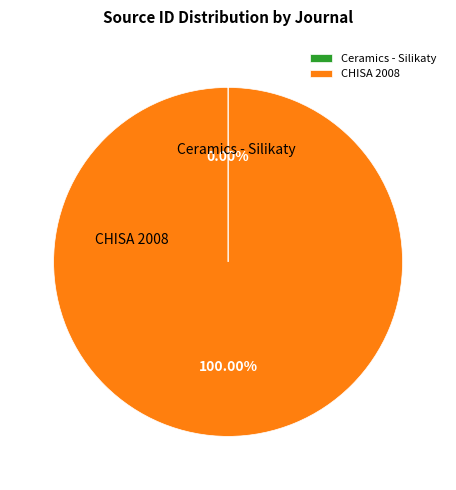

Is there any slice that represents more than half of the pie?

Yes